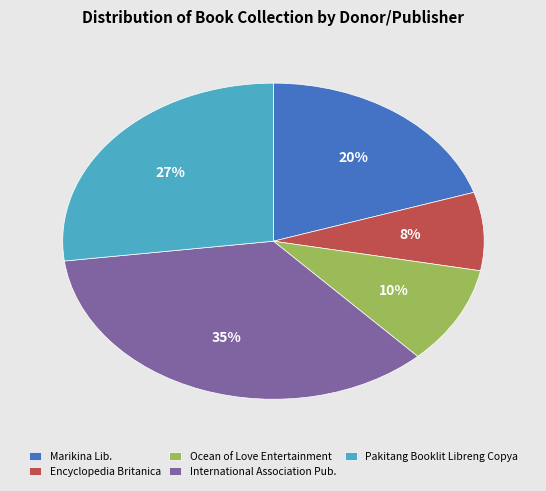

Which has a higher value, Pakitang Booklit Libreng Copya or Ocean of Love Entertainment?

Pakitang Booklit Libreng Copya